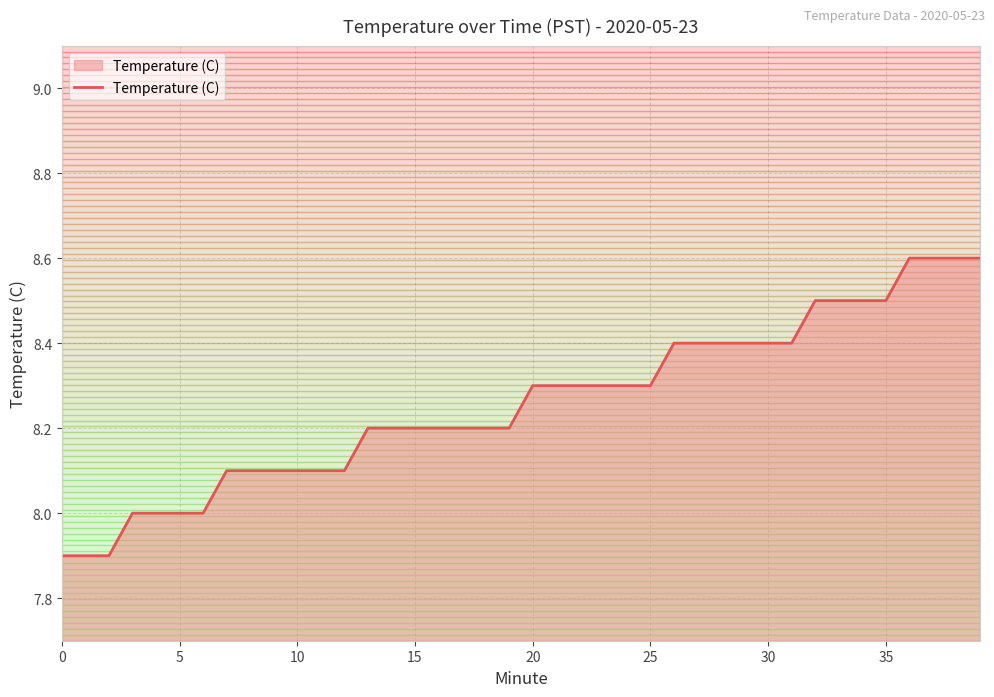

What is the difference between the maximum and minimum values?

0.7